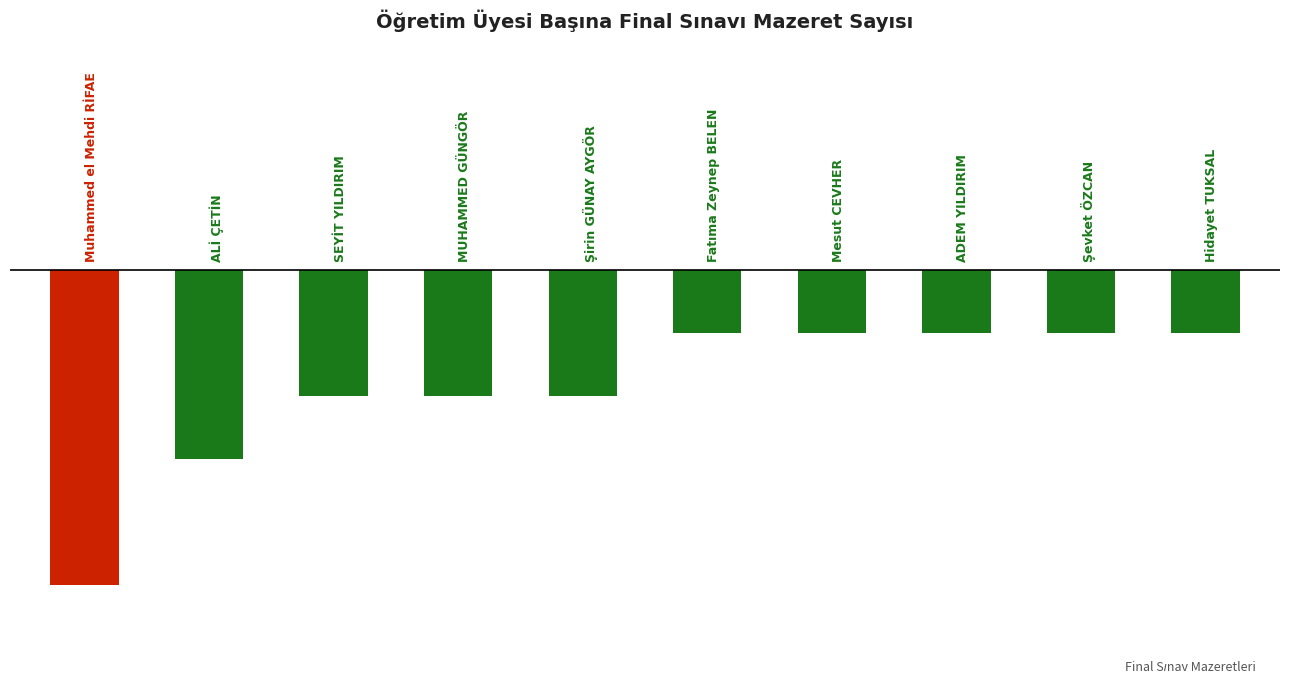

What is the value of the 9th bar from the left?

-1